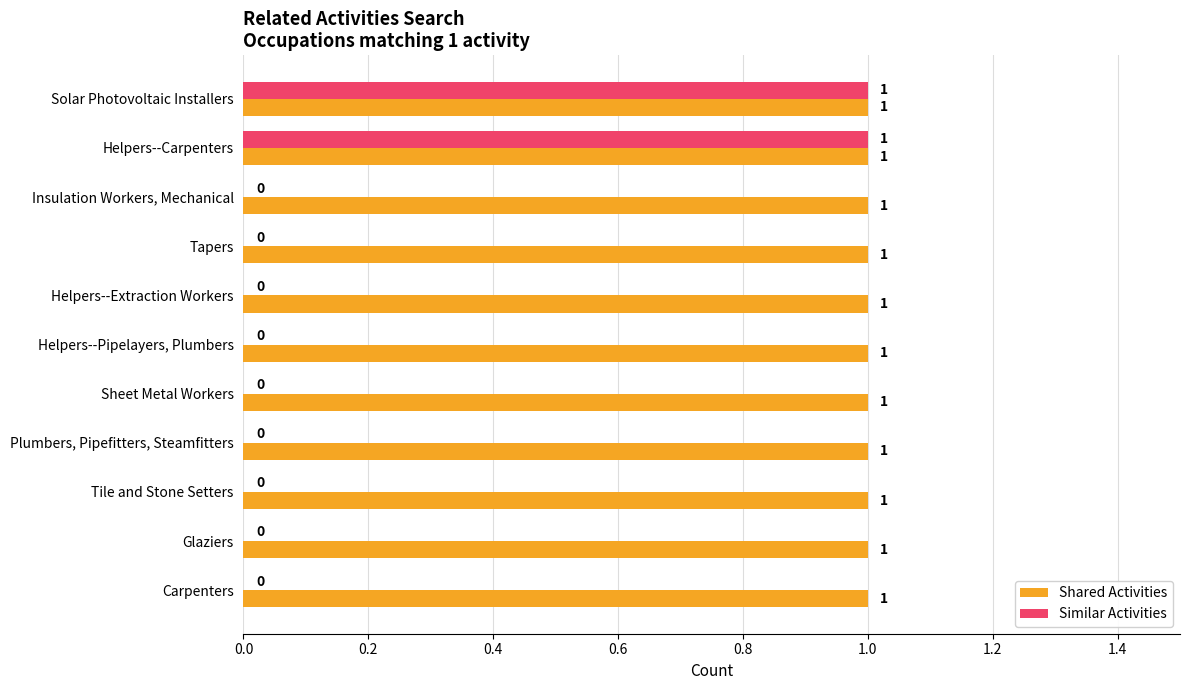

Is the value of Similar Activities at Tapers greater than the value of Shared Activities at Tile and Stone Setters?

No